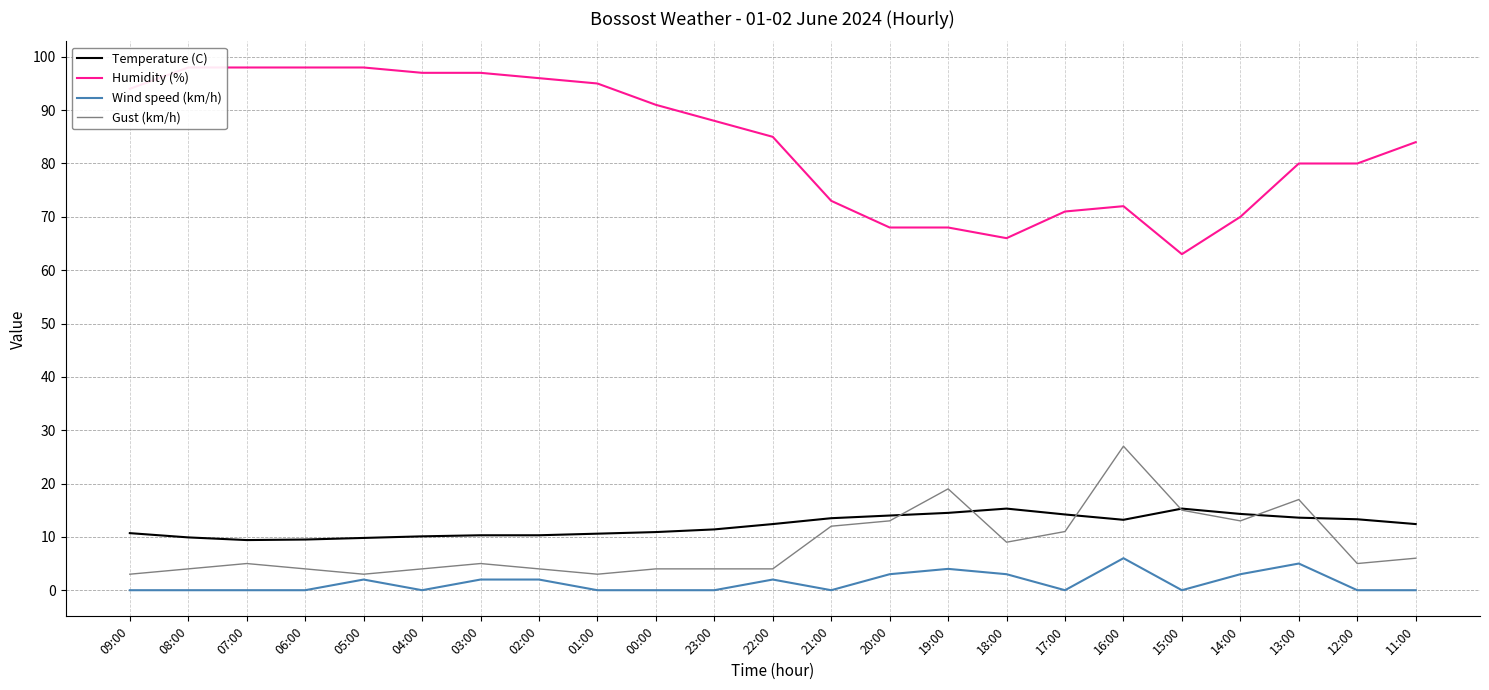

Which series has the largest total across all categories?

Humidity (%)